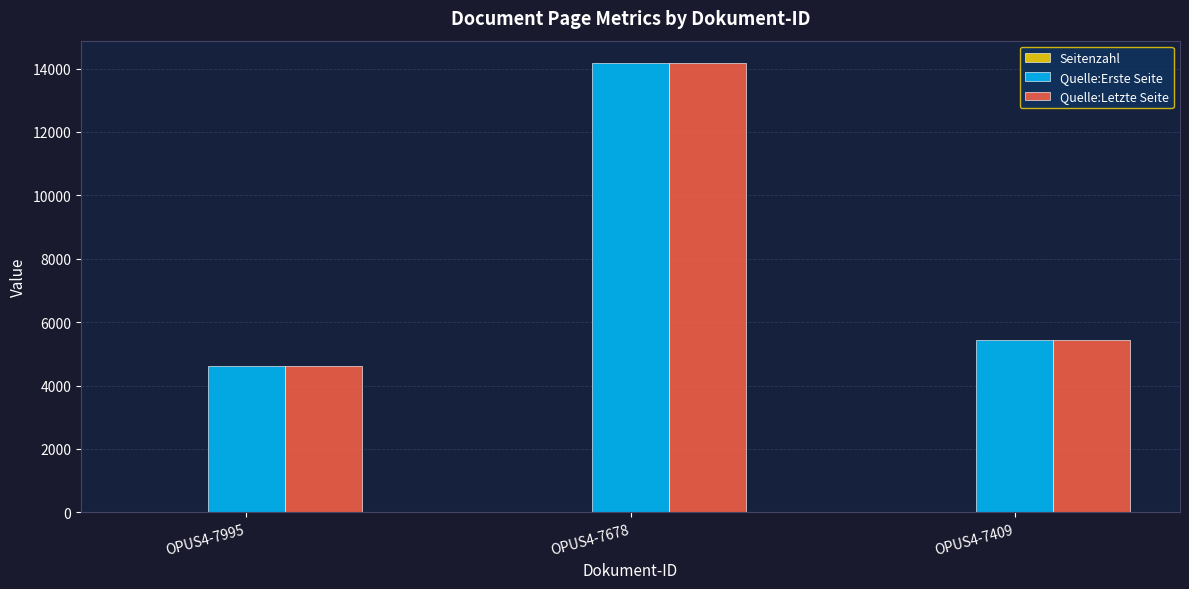

Which series changed the most between OPUS4-7995 and OPUS4-7678?

Quelle:Erste Seite